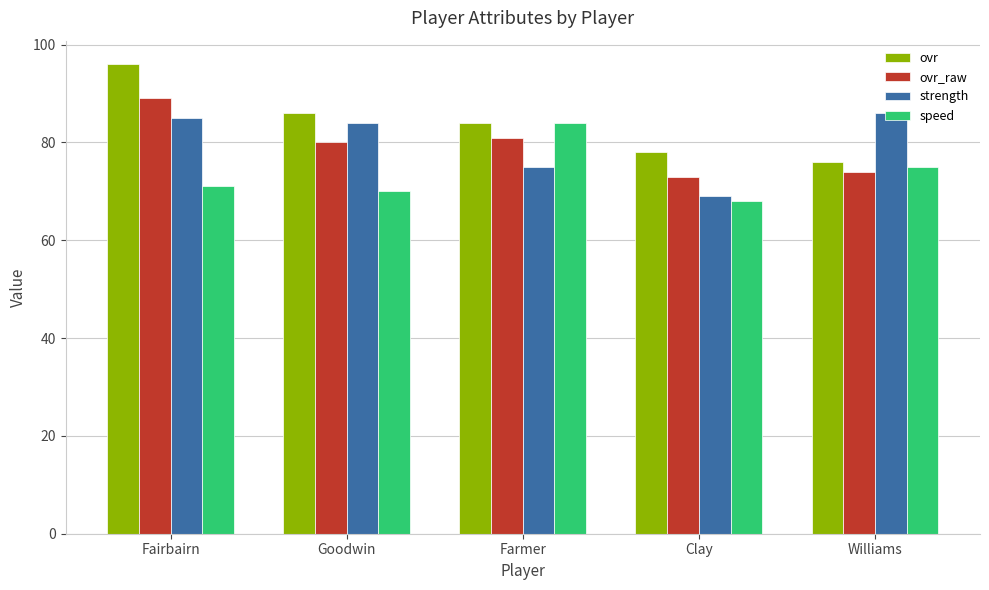

Does the chart contain any negative values?

No